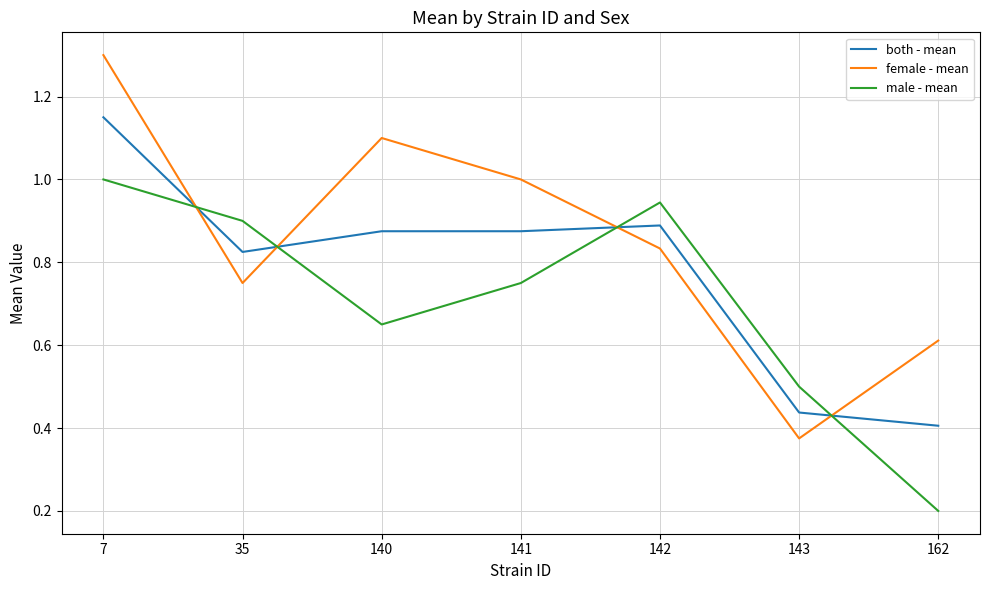

Which category has the highest value in the female - mean series?

7